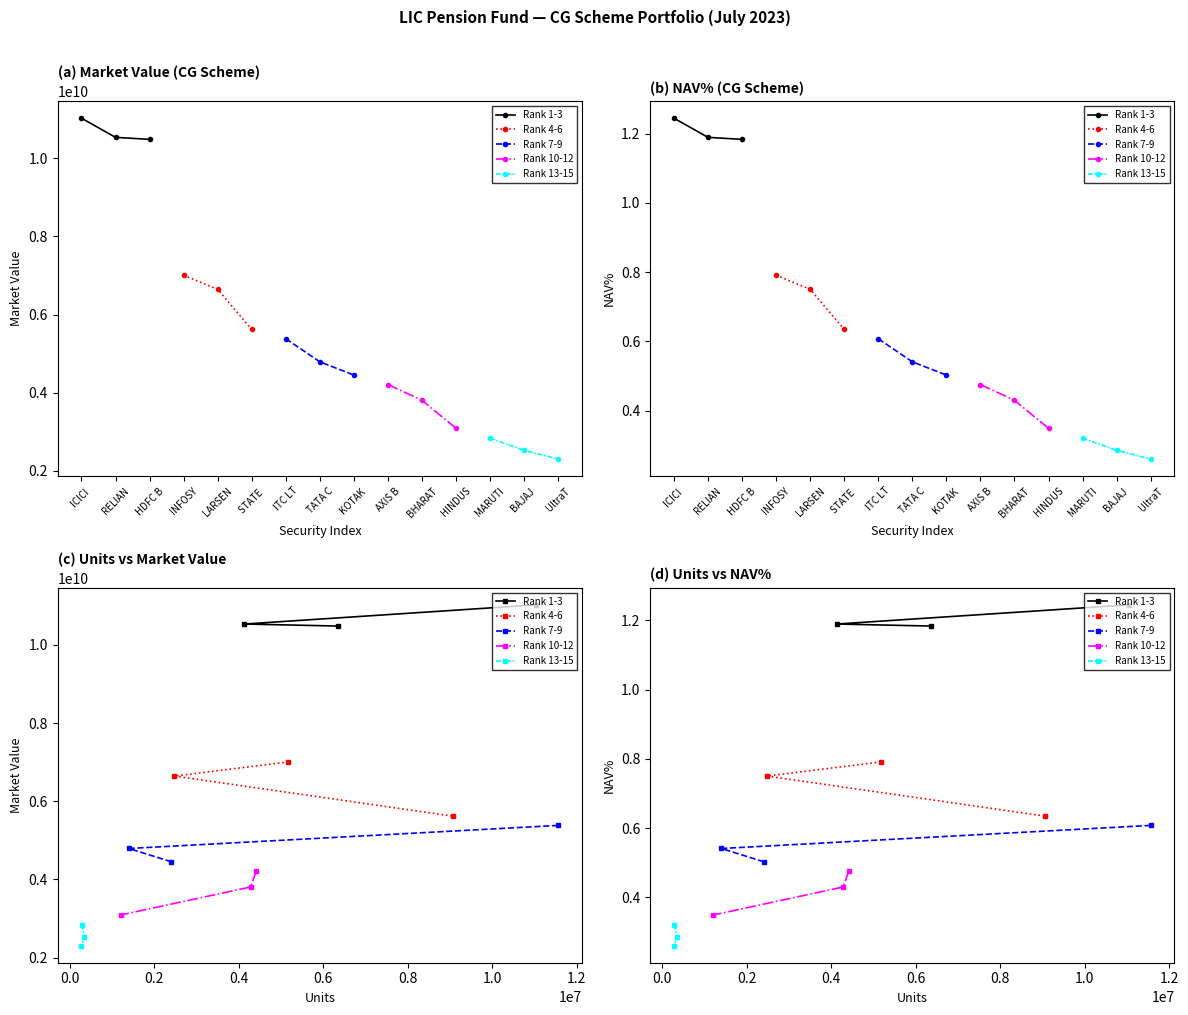

What are all the series names shown in the legend?

Rank 1-3, Rank 4-6, Rank 7-9, Rank 10-12, Rank 13-15